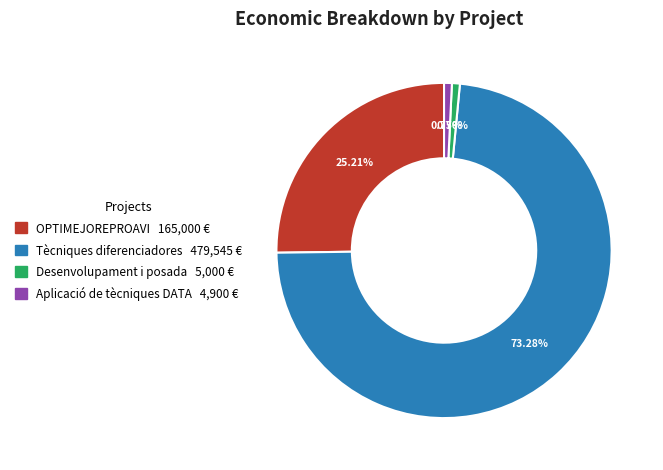

The OPTIMEJOREPROAVI slice represents 11% of the pie. True or false?

False